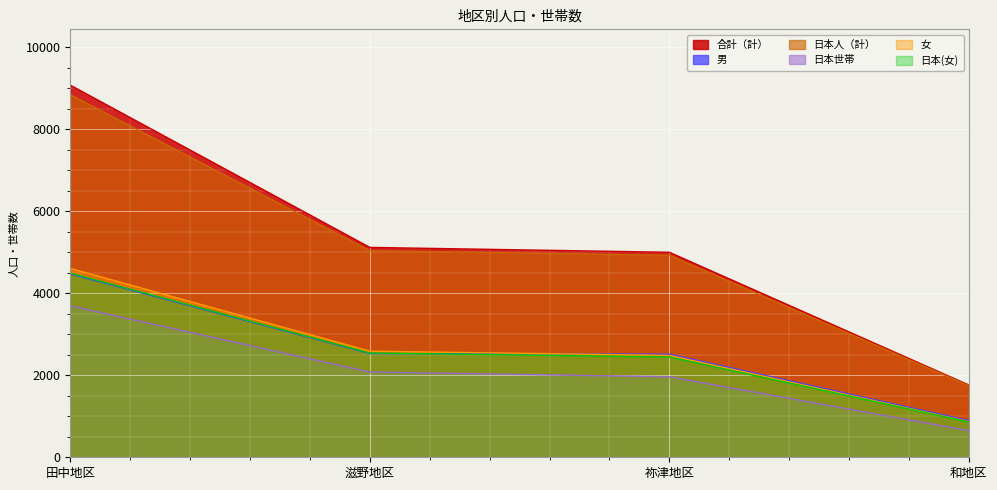

True or false: 合計（計） and 男 intersect in this chart.

False